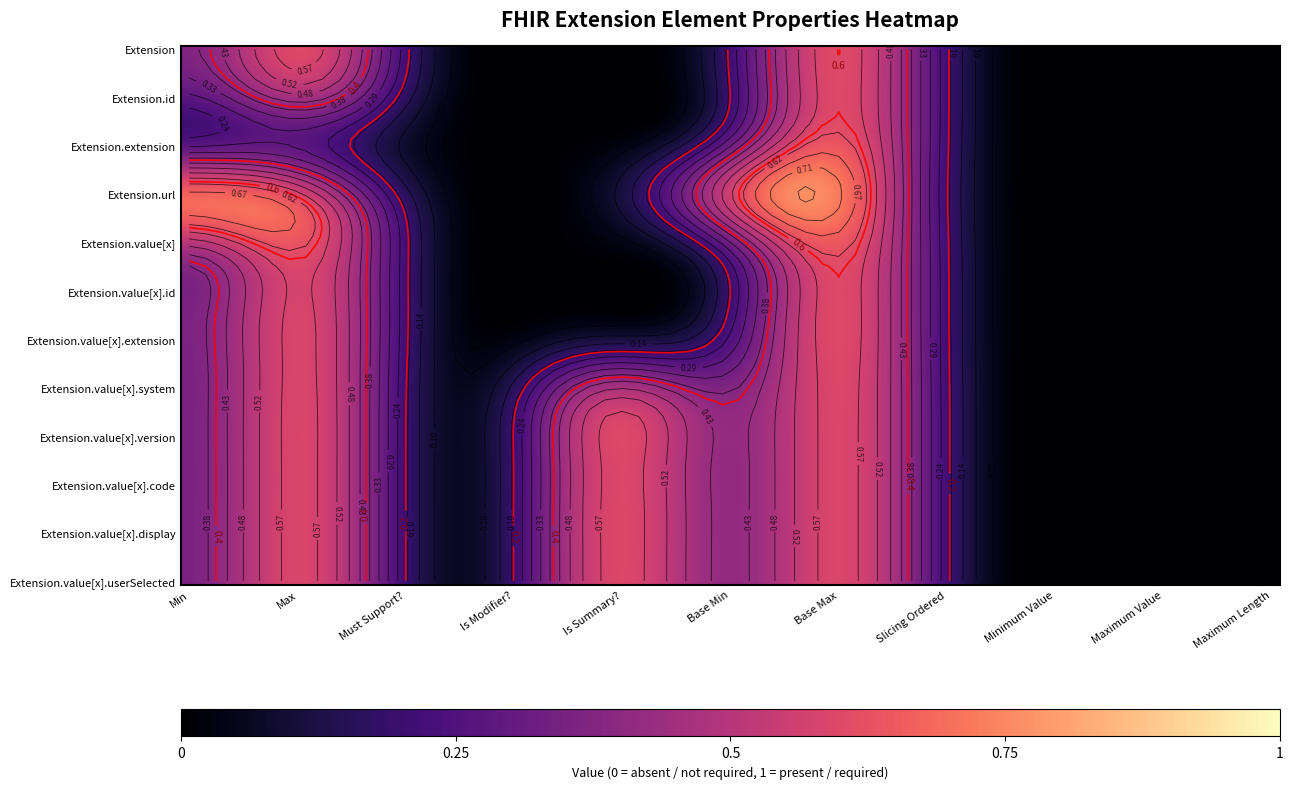

What is the difference between the highest and lowest values at 1?

1